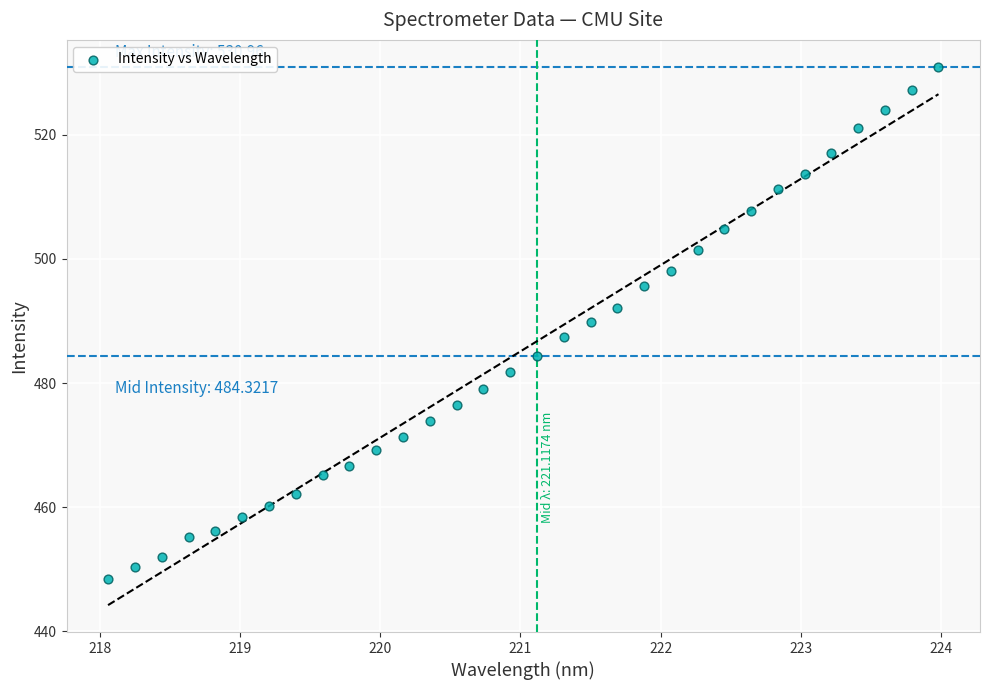

What is the range of Y values (max minus min)?

82.5